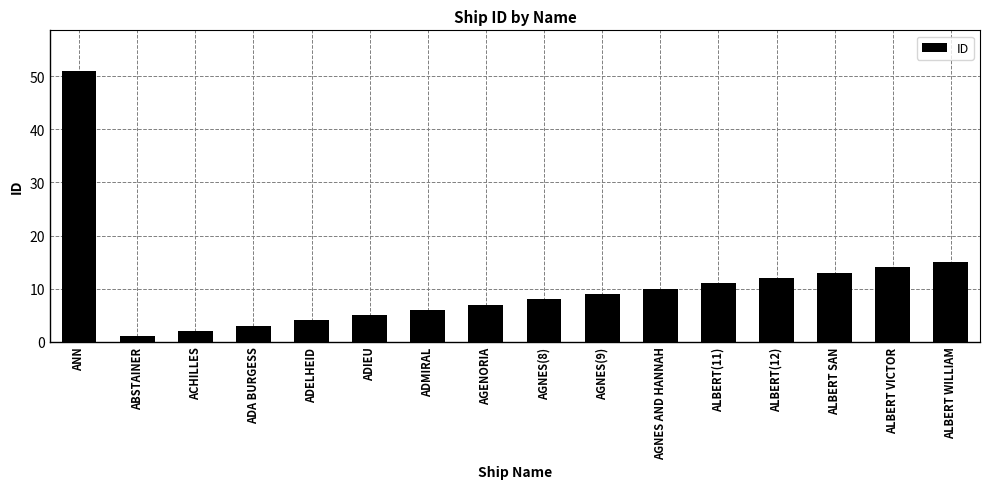

Approximately how many times larger is the value at ALBERT(11) compared to ALBERT VICTOR?

0.8